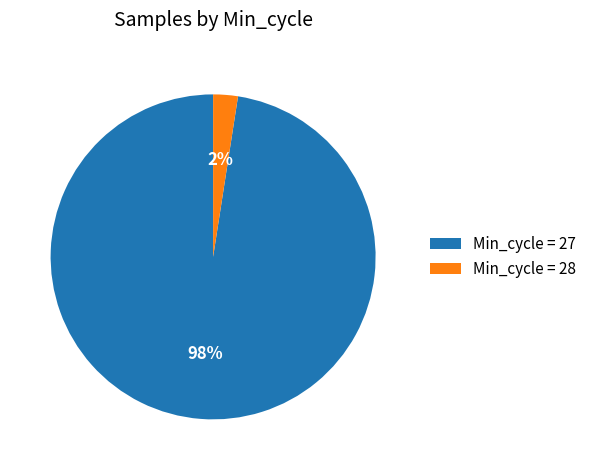

Do Min_cycle = 27 and Min_cycle = 28 together represent more than half of the pie?

Yes